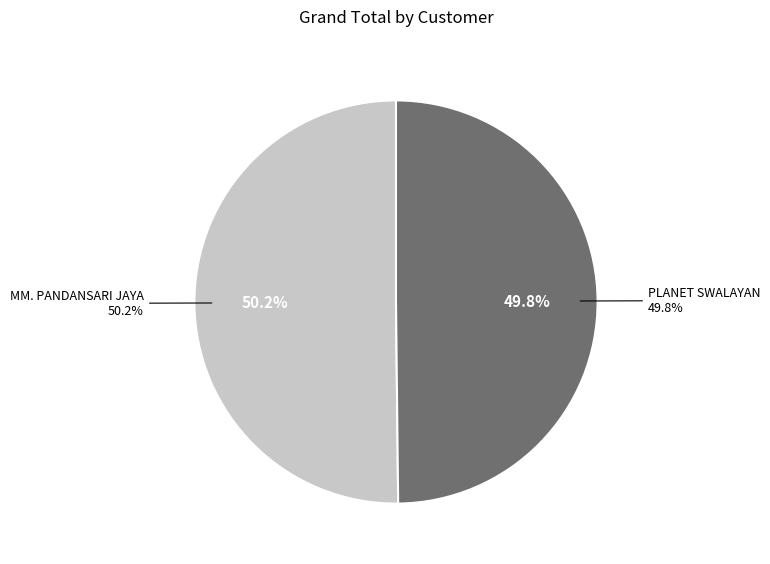

How much of the chart is everything except MM. PANDANSARI JAYA?

49.8%